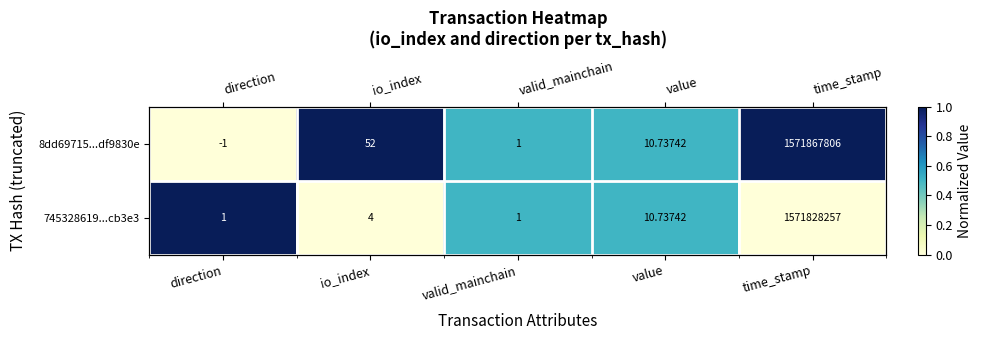

At which category is the sum across all series the highest?

direction